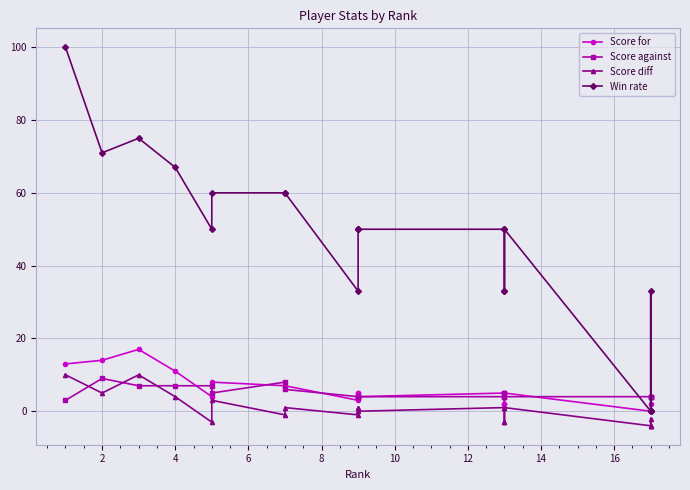

How many values in the Score against series exceed 4?

9